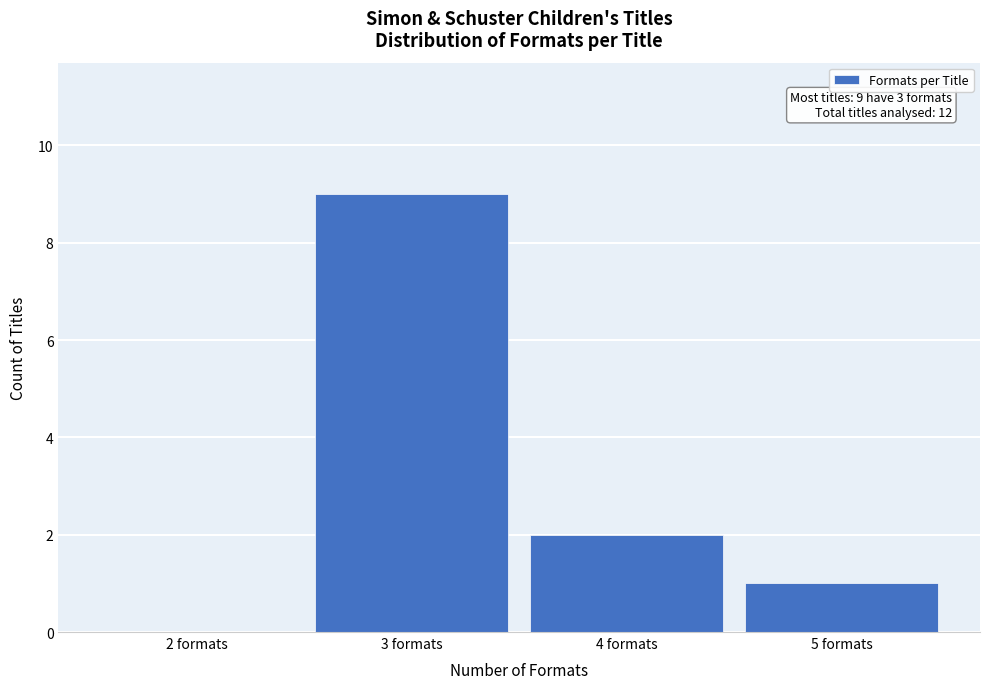

Reading left to right, transcribe all the data shown in this chart.

2 formats=0	3 formats=9	4 formats=2	5 formats=1